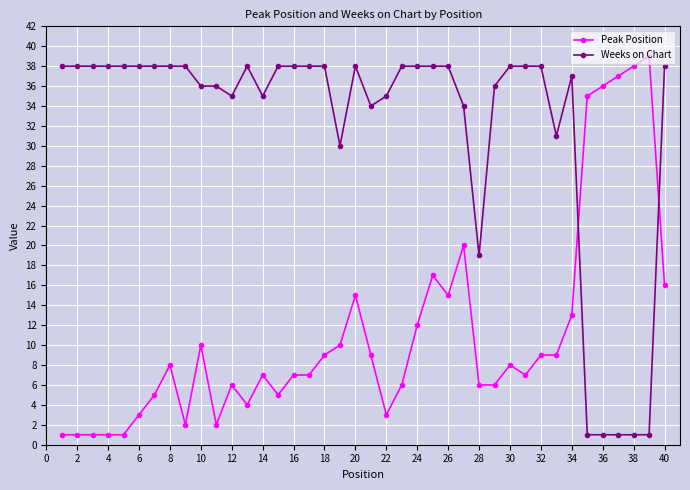

Which series has the largest total across all categories?

Weeks on Chart